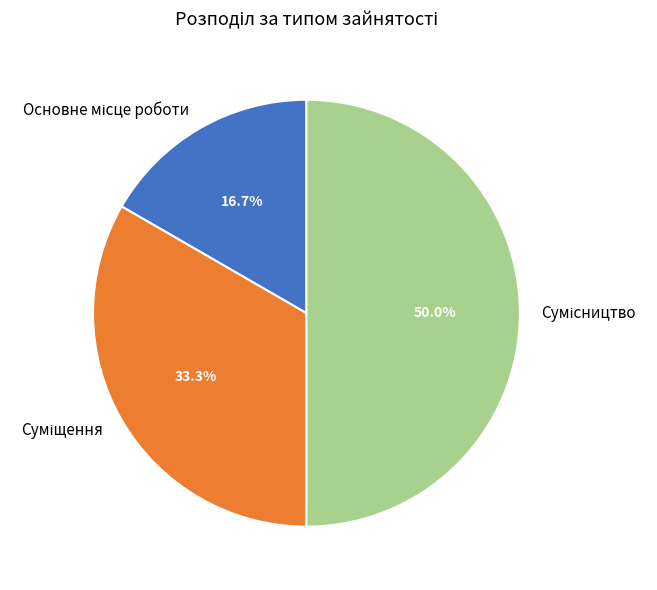

Which category has the biggest portion of the pie?

Сумісництво